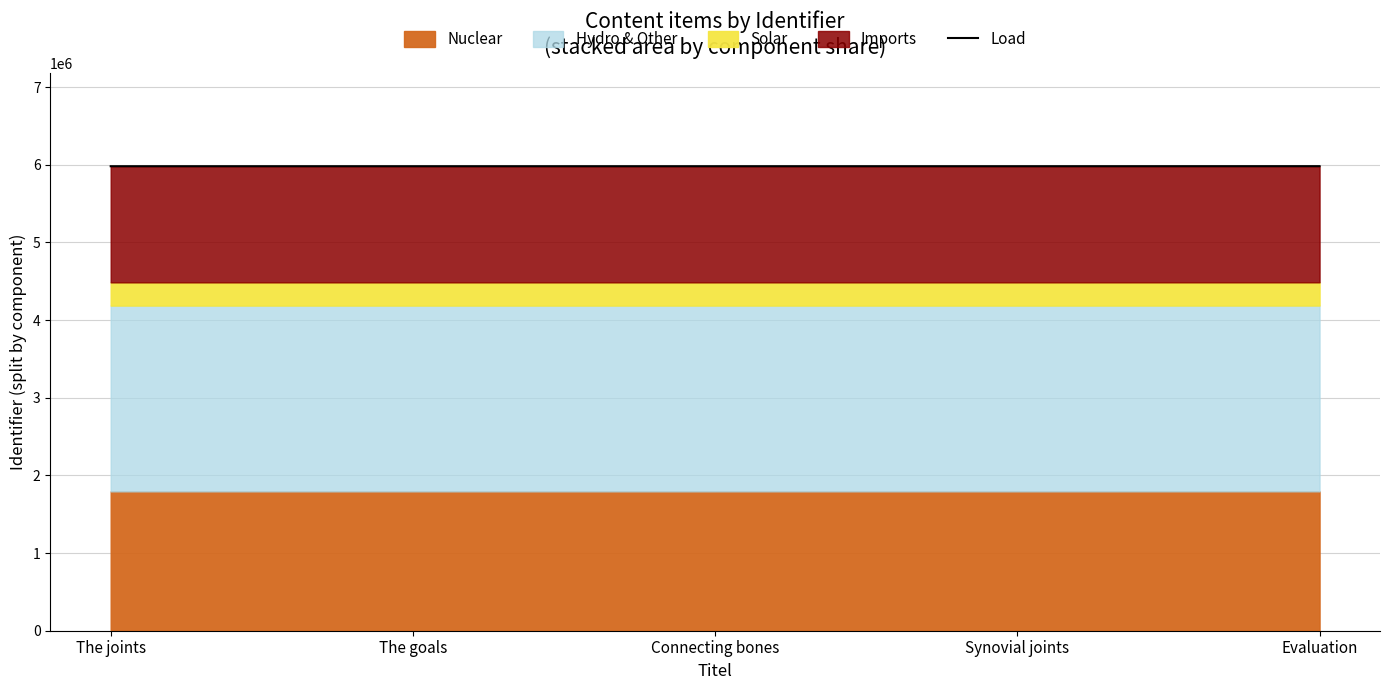

At which label is the value closest to 5981532?

Synovial joints